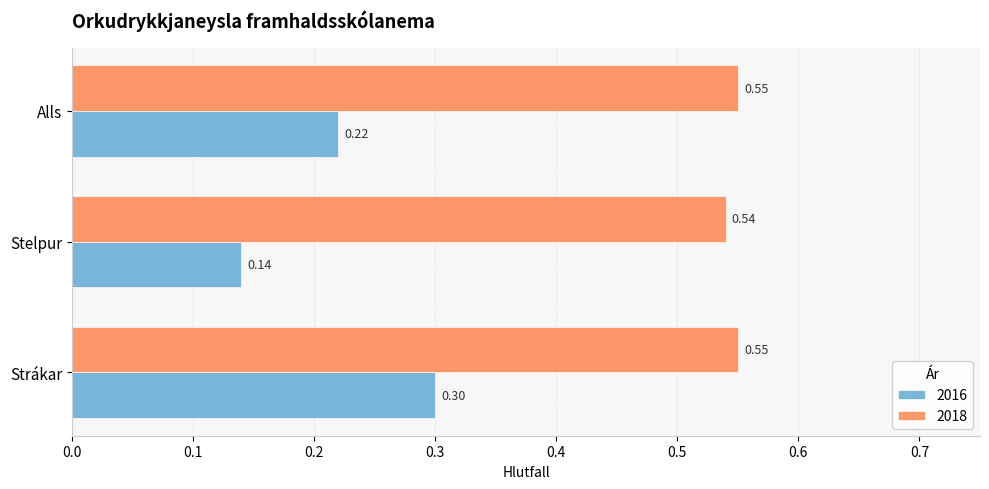

Count the 2016 values in the range 0 to 1.

3